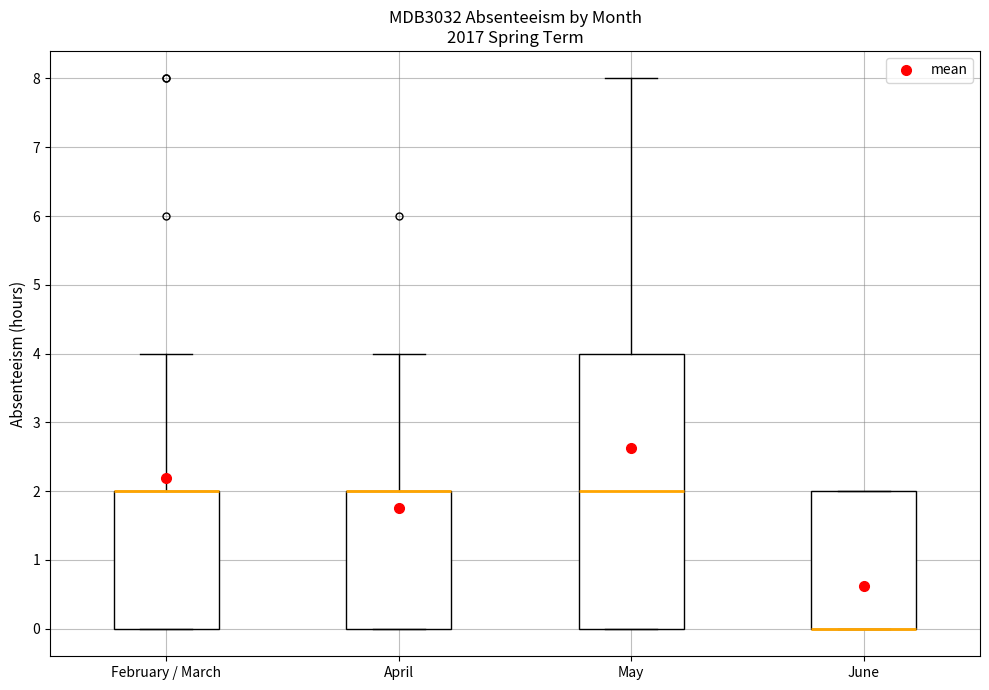

Comparing the boxes themselves (not the whiskers), which one is the tallest?

May